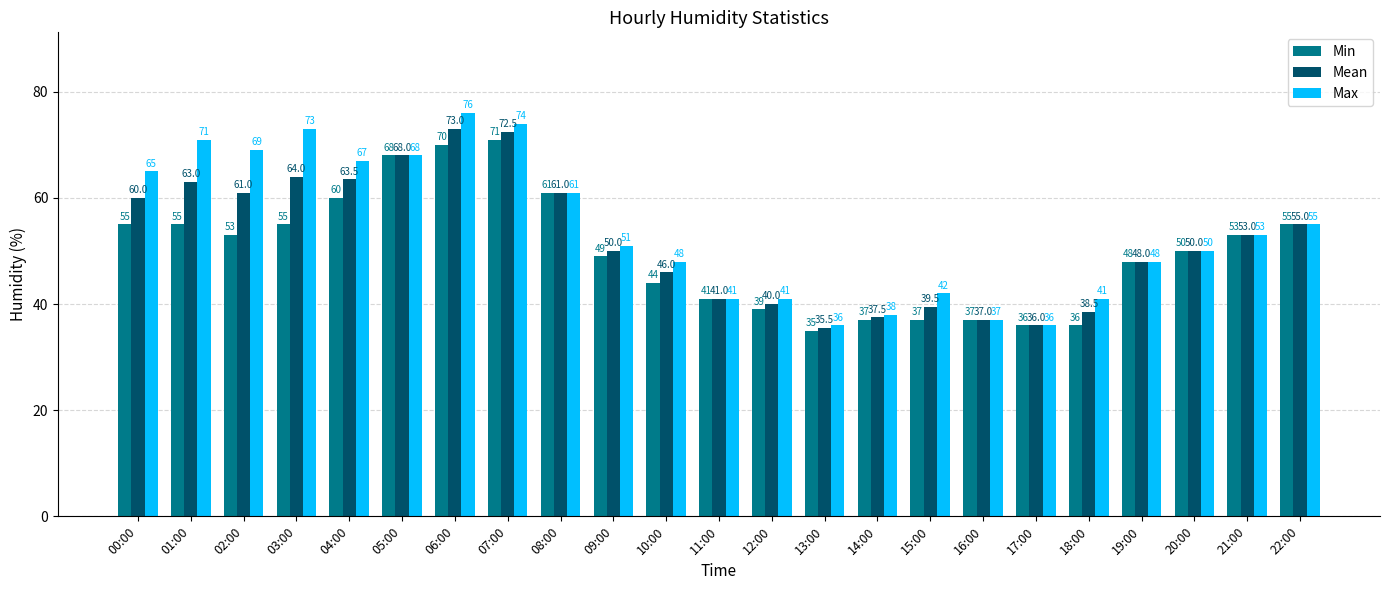

Reading left to right, extract all data points from this chart.

Min: 00:00=55.0	01:00=55.0	02:00=53.0	03:00=55.0	04:00=60.0	05:00=68.0	06:00=70.0	07:00=71.0	08:00=61.0	09:00=49.0	10:00=44.0	11:00=41.0	12:00=39.0	13:00=35.0	14:00=37.0	15:00=37.0	16:00=37.0	17:00=36.0	18:00=36.0	19:00=48.0	20:00=50.0	21:00=53.0	22:00=55.0
Mean: 00:00=60.0	01:00=63.0	02:00=61.0	03:00=64.0	04:00=63.5	05:00=68.0	06:00=73.0	07:00=72.5	08:00=61.0	09:00=50.0	10:00=46.0	11:00=41.0	12:00=40.0	13:00=35.5	14:00=37.5	15:00=39.5	16:00=37.0	17:00=36.0	18:00=38.5	19:00=48.0	20:00=50.0	21:00=53.0	22:00=55.0
Max: 00:00=65.0	01:00=71.0	02:00=69.0	03:00=73.0	04:00=67.0	05:00=68.0	06:00=76.0	07:00=74.0	08:00=61.0	09:00=51.0	10:00=48.0	11:00=41.0	12:00=41.0	13:00=36.0	14:00=38.0	15:00=42.0	16:00=37.0	17:00=36.0	18:00=41.0	19:00=48.0	20:00=50.0	21:00=53.0	22:00=55.0